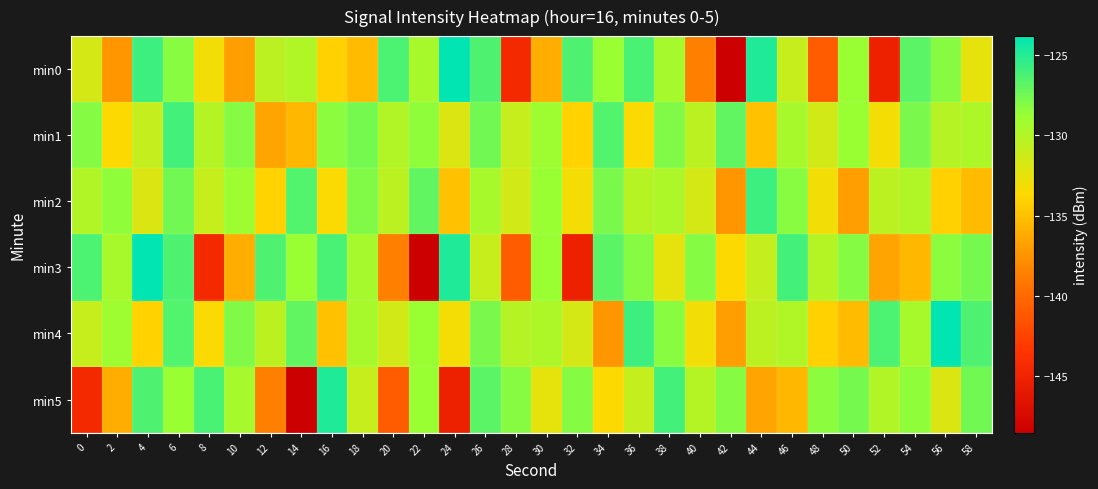

Between 4 and 0, which is larger?

4